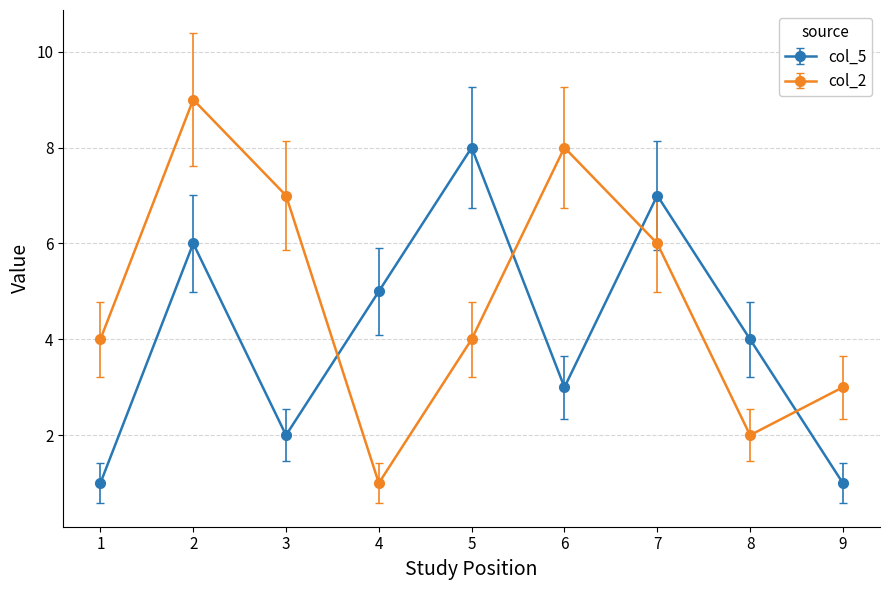

Is it true that col_5 equals 8 at 5?

True